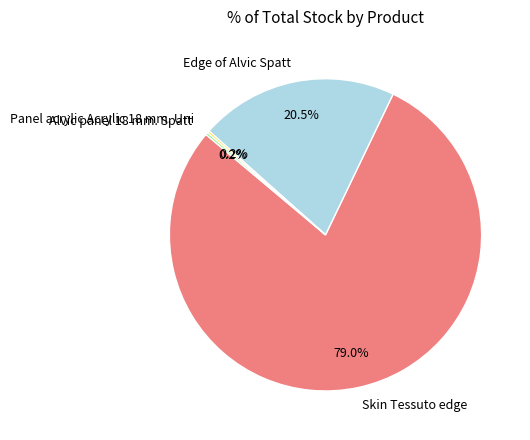

Is there a majority slice in this chart?

Yes